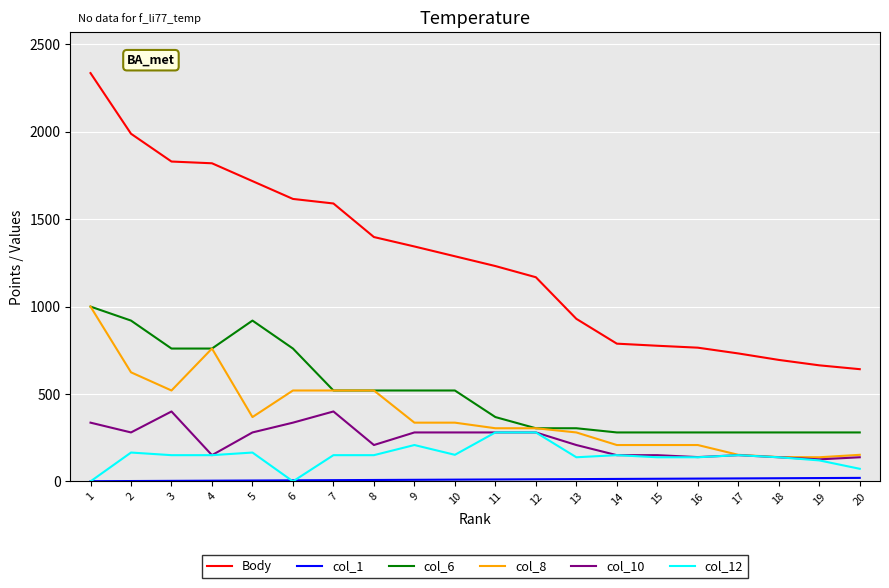

Is the value of Body at 10 greater than the value of col_8 at 5?

Yes